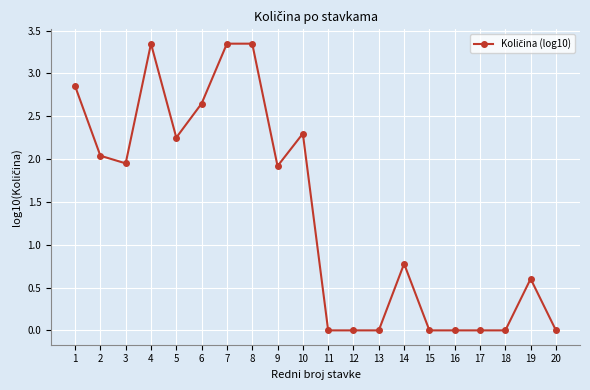

At which category does the data reach its first local peak?

4